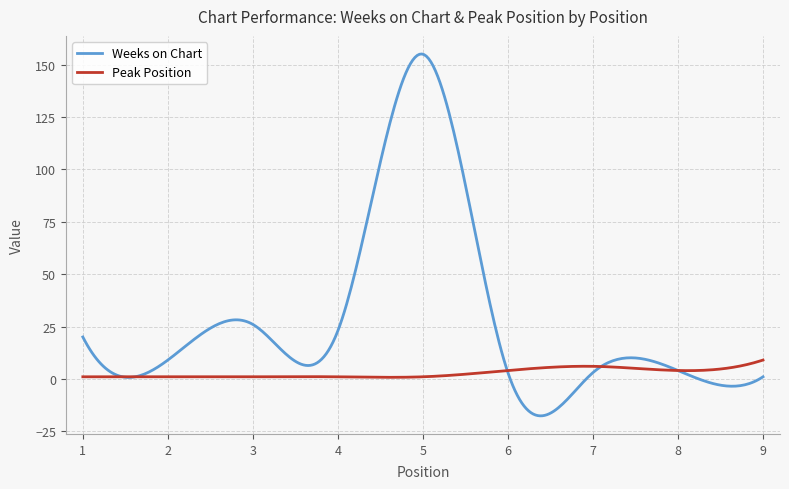

What is the minimum value for Weeks on Chart?

-17.6